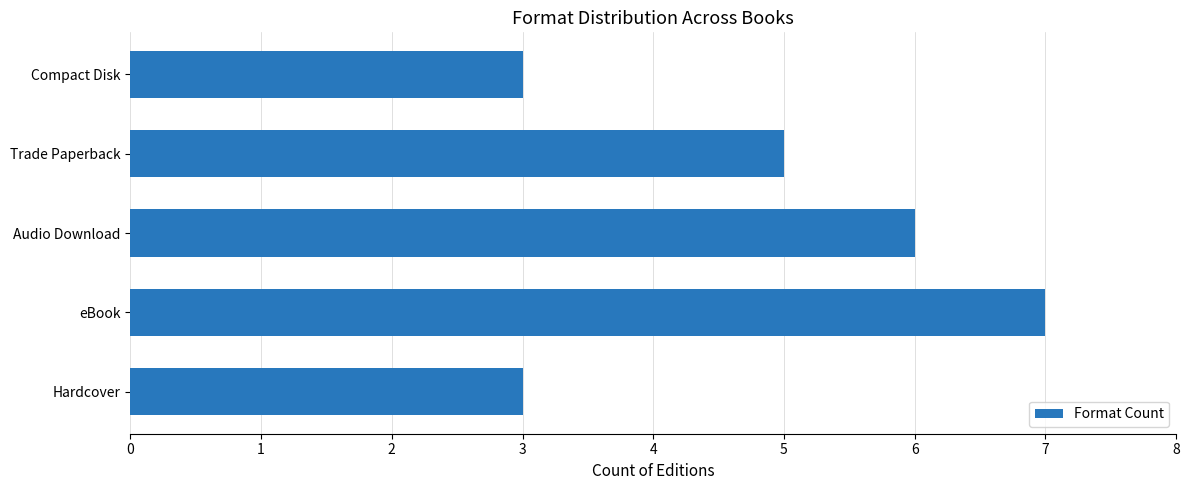

What is the difference between the maximum and minimum values?

4